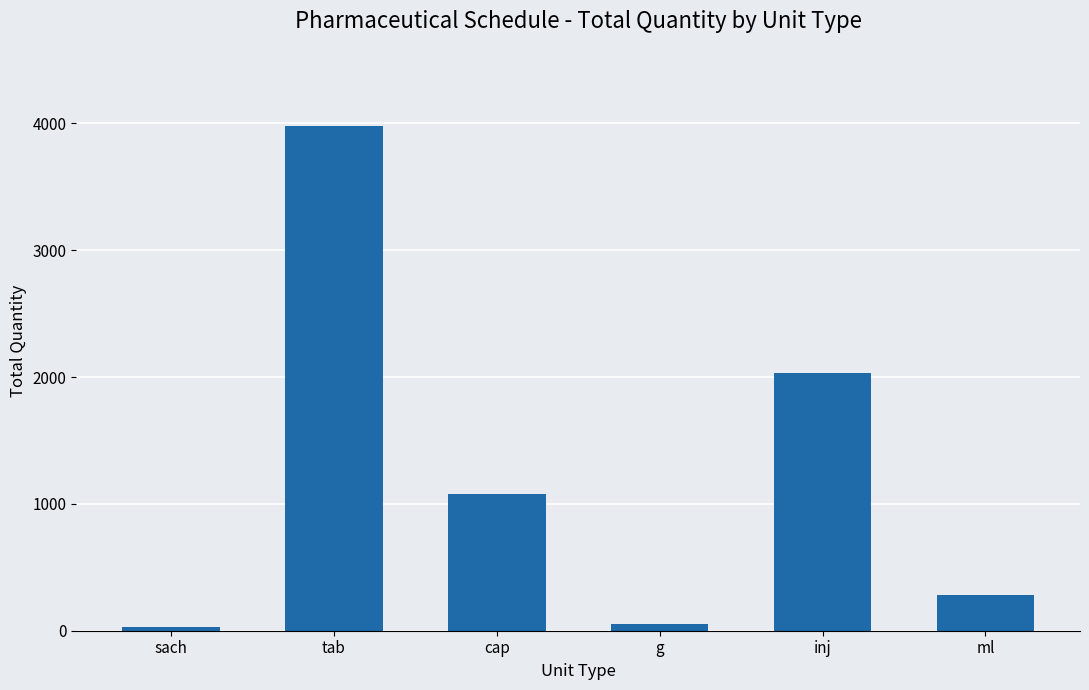

Are the bars grouped side by side (vs. stacked)?

No